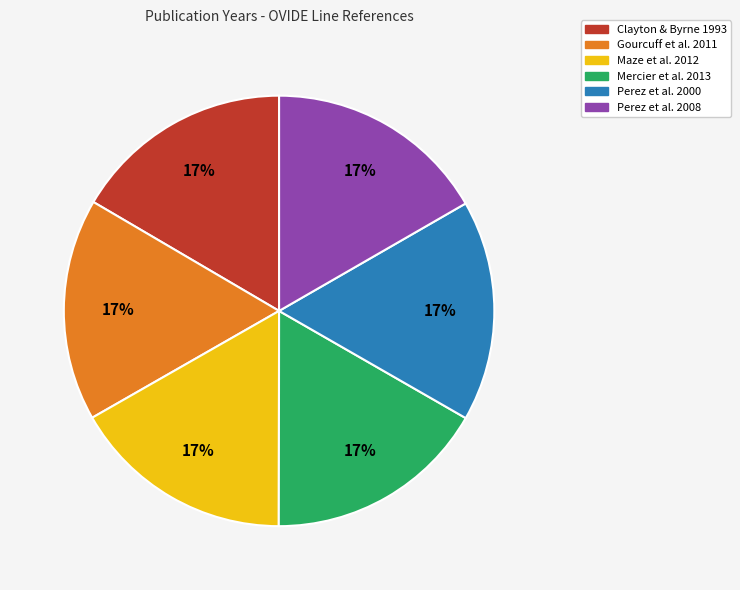

The Maze et al. 2012 slice represents 17% of the pie. True or false?

True